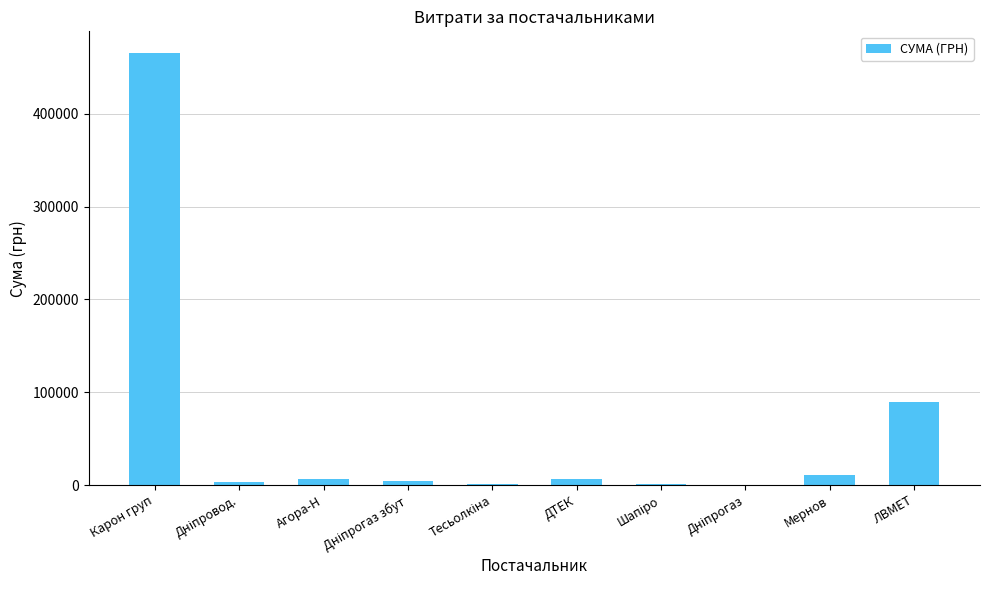

At which label is the value closest to 232919?

ЛВМЕТ